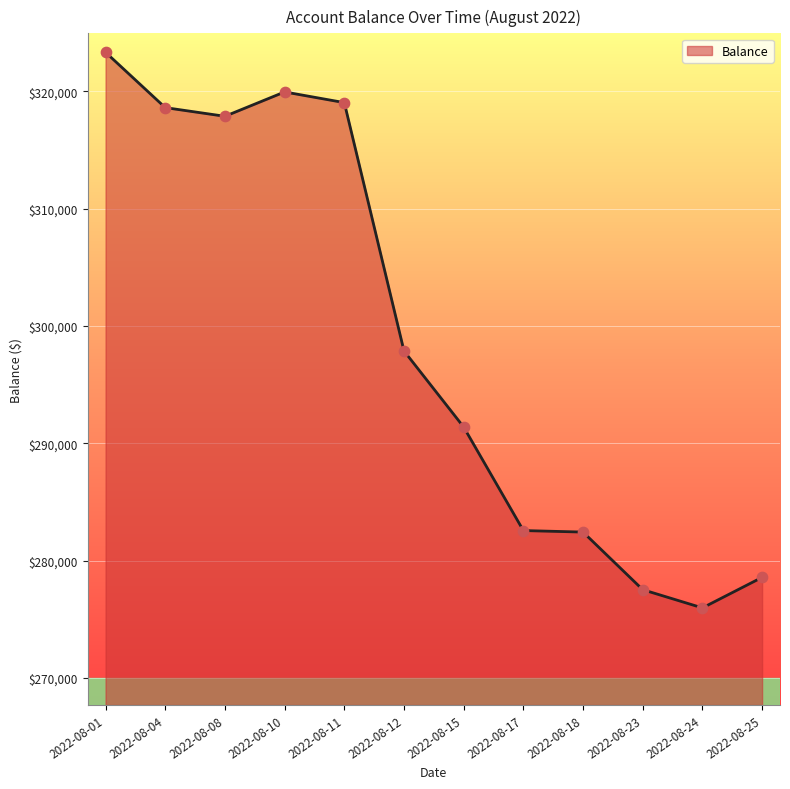

Approximately how many times larger is the value at 2022-08-18 compared to 2022-08-04?

0.9